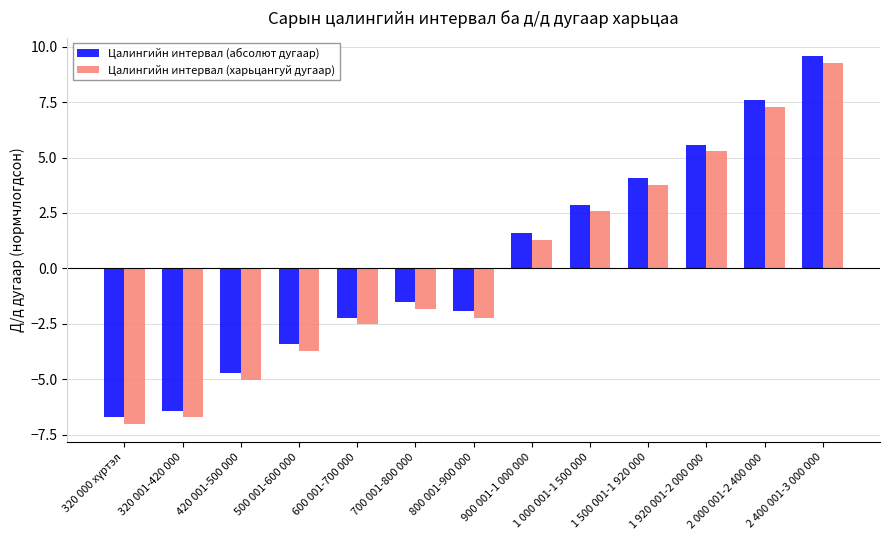

Is it true that Цалингийн интервал (харьцангуй дугаар) equals -1.2 at 700 001-800 000?

False